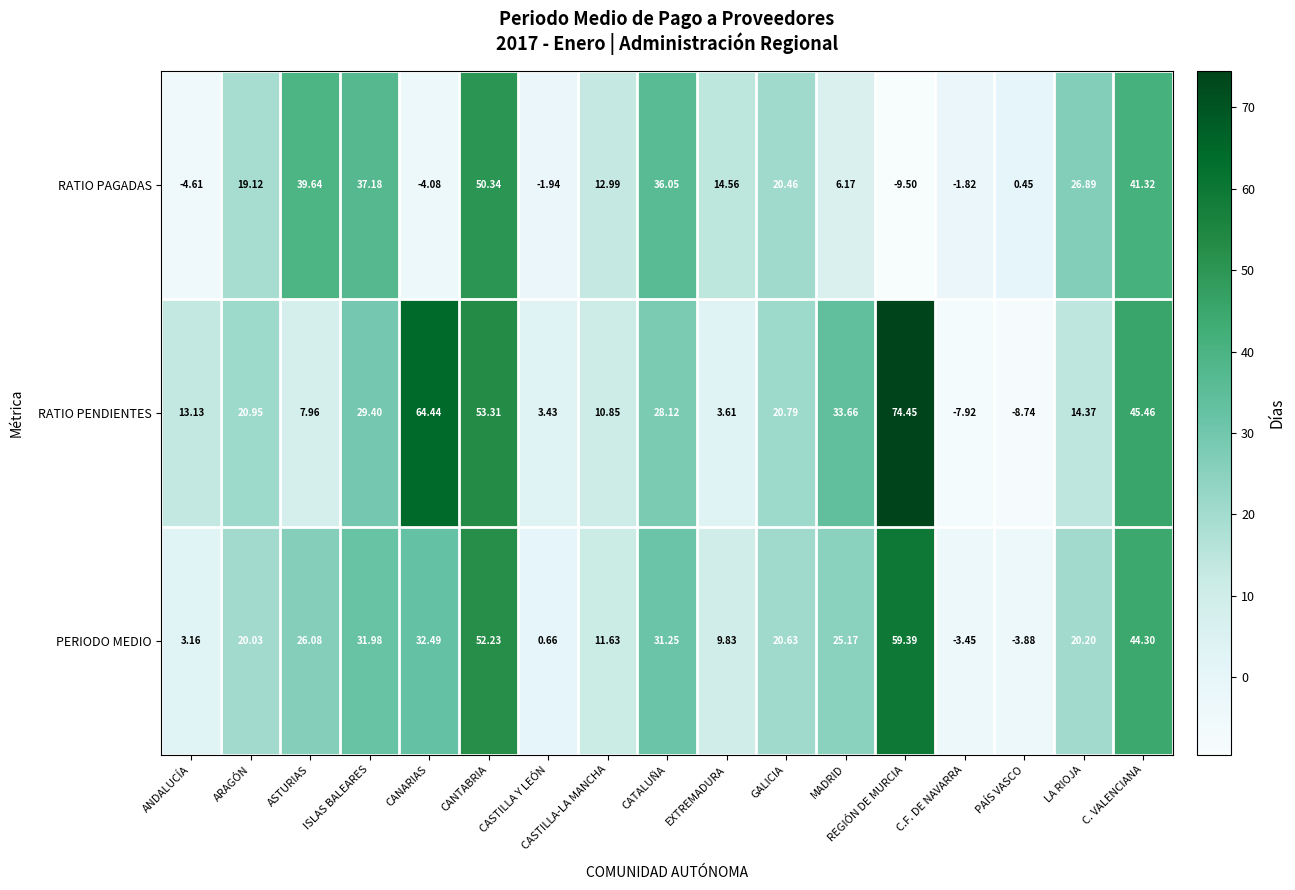

Where does the RATIO PAGADAS series first go above 14?

ARAGÓN